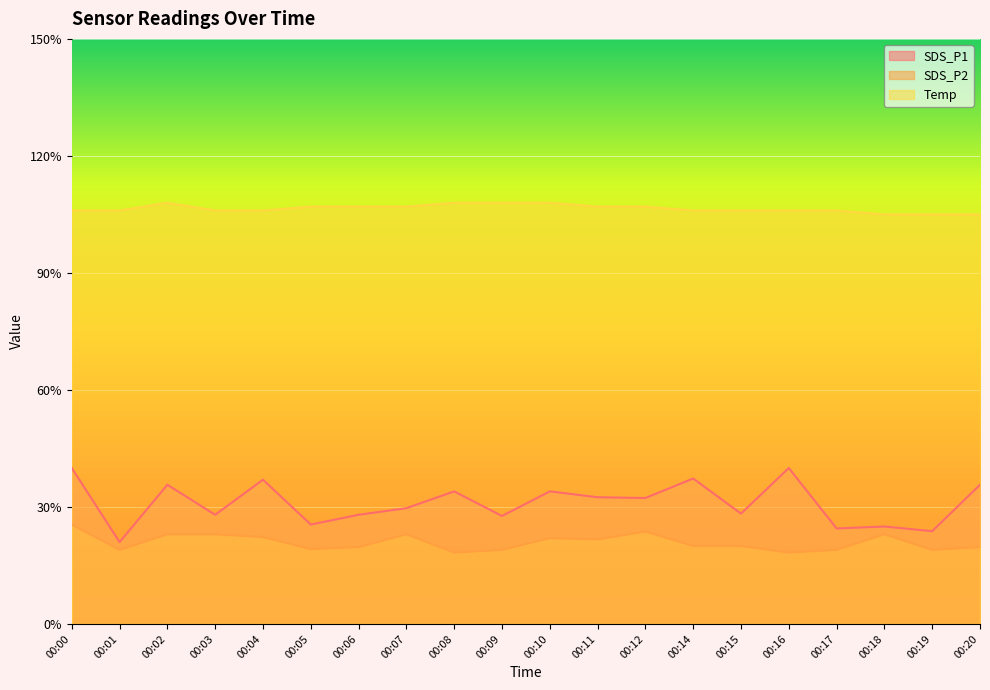

In SDS_P1, how many points are lower than both neighbors (excluding endpoints)?

8